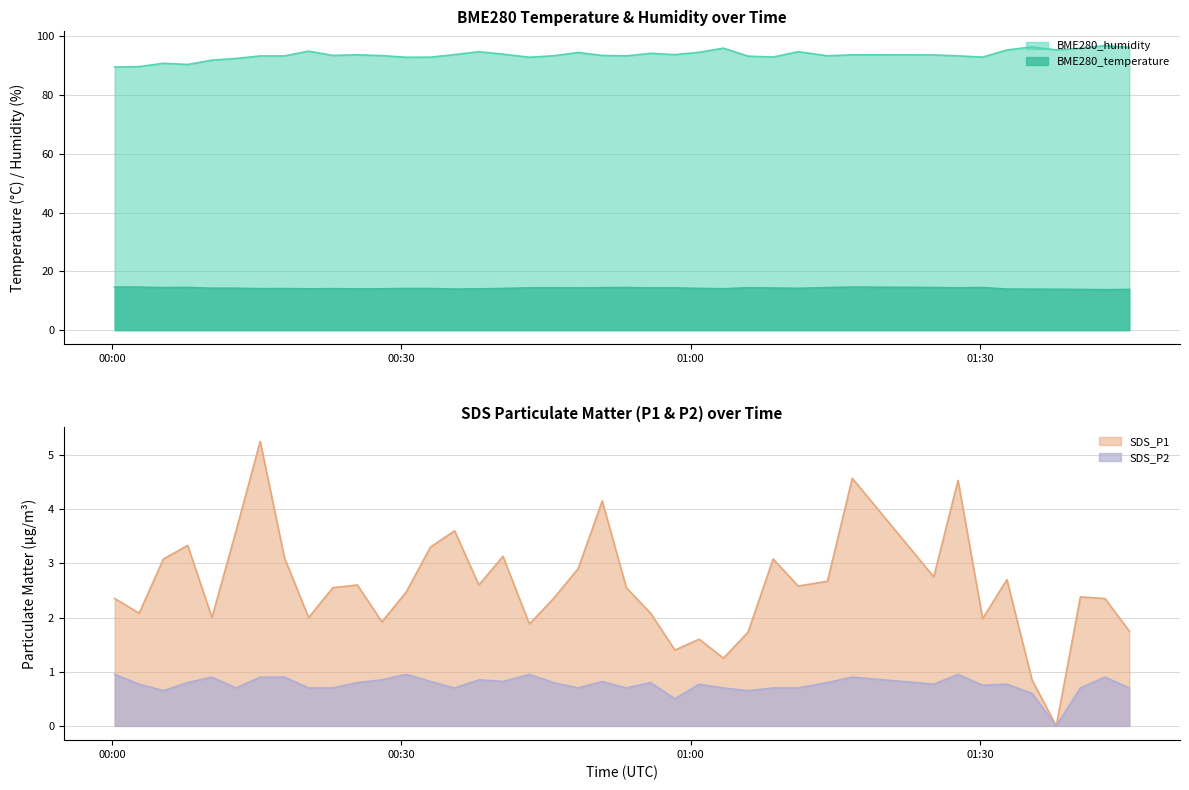

What is the maximum value for BME280_temperature?

14.7